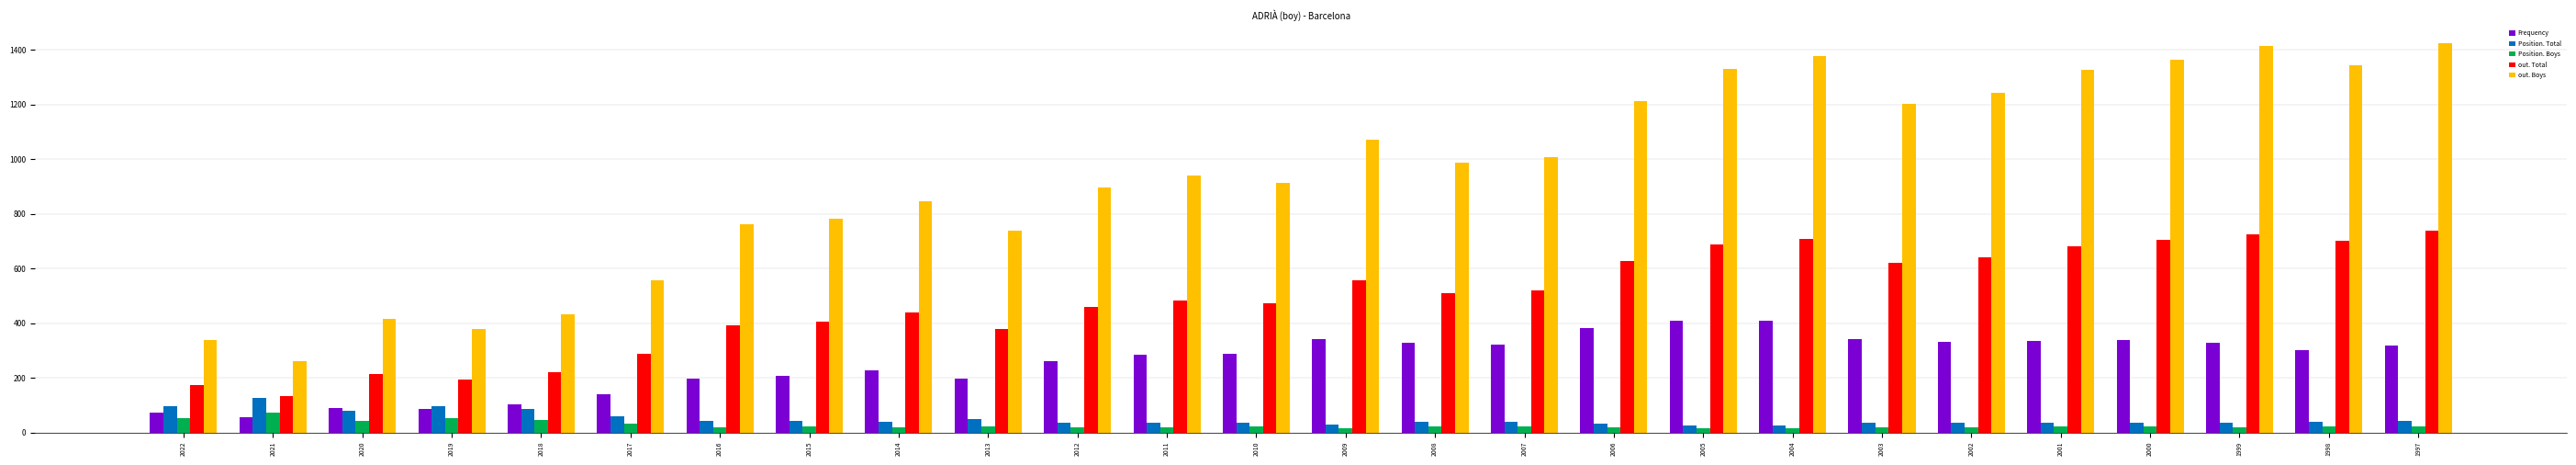

Is the value of Position. Total at 2020 greater than the value of Position. Boys at 2017?

Yes